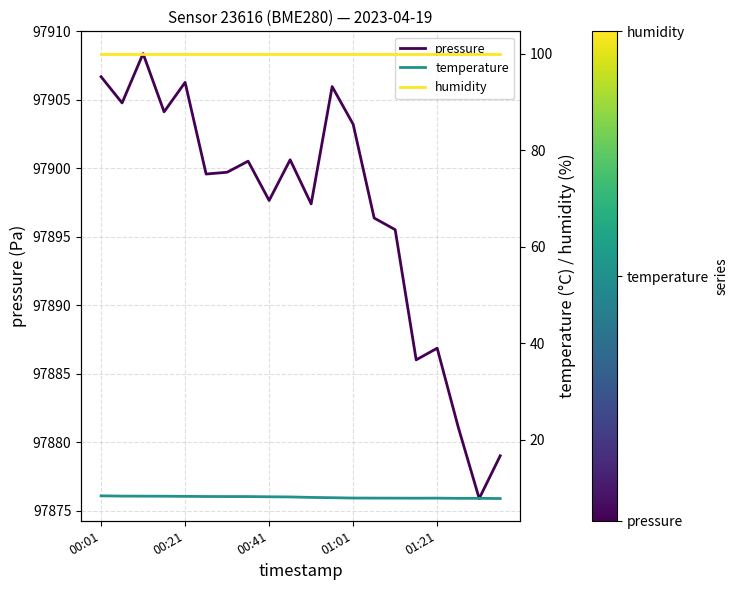

Rank the series by their maximum value, from highest to lowest.

pressure, humidity, temperature